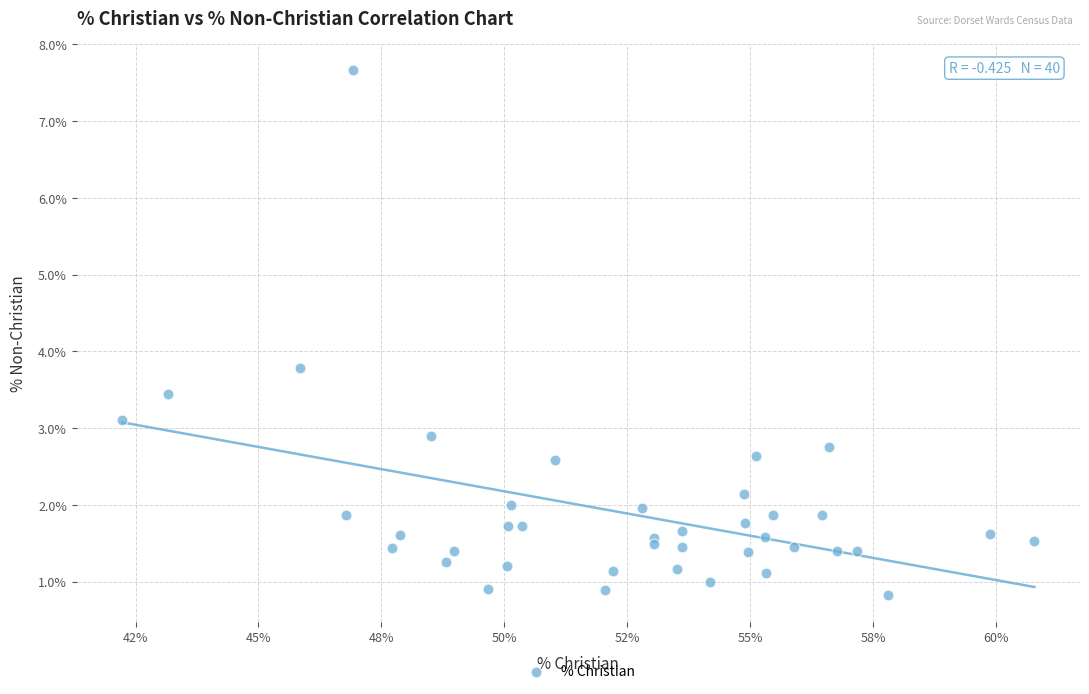

What Y value in the scatter plot is closest to 4?

3.8